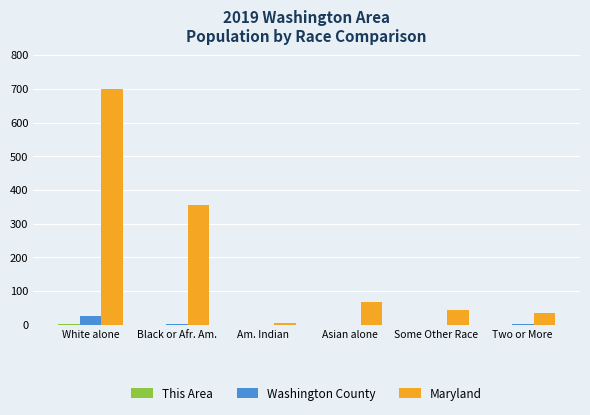

Is the value of Maryland at Two or More greater than the value of Washington County at Am. Indian?

Yes